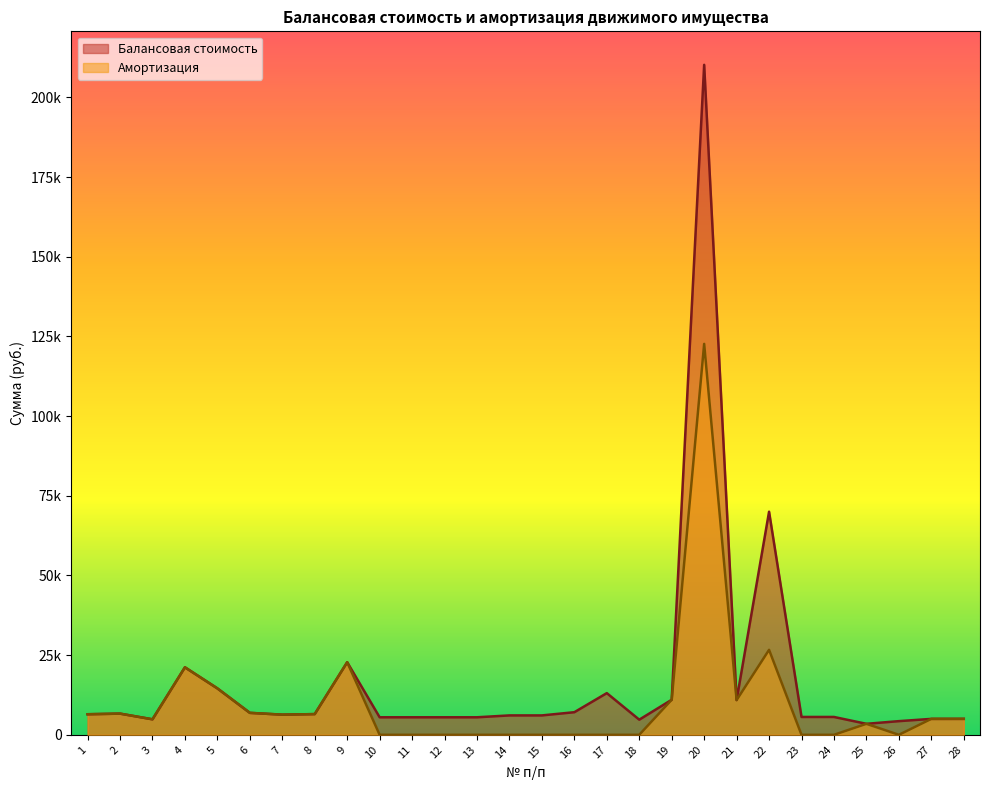

What is the difference between the second highest and minimum values in the Балансовая стоимость series?

66550